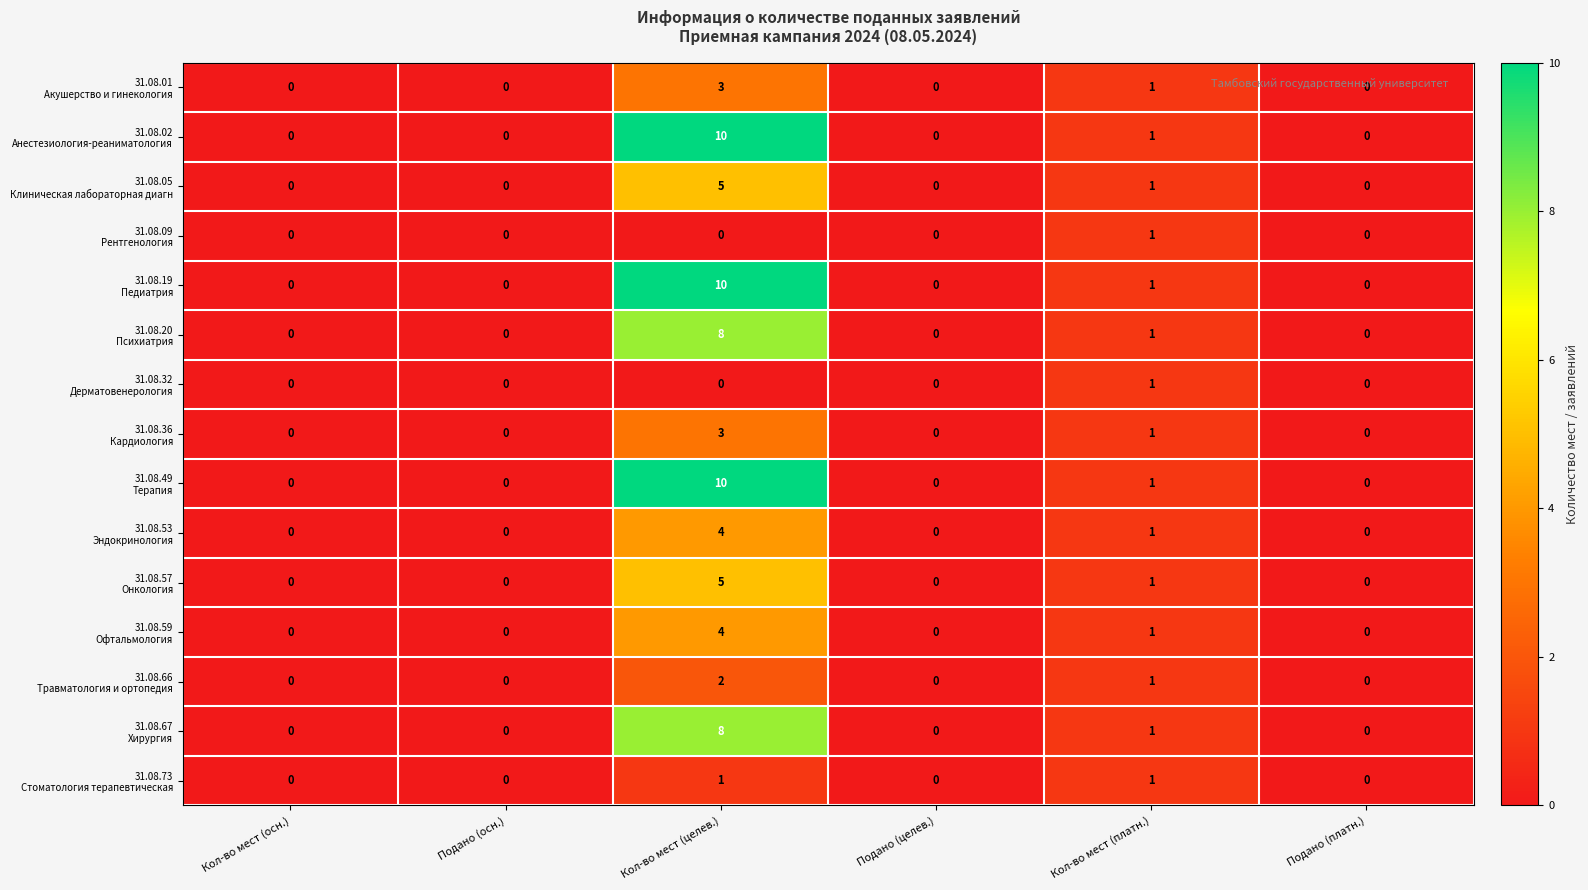

At which category is the sum across all series the highest?

Кол-во мест (целев.)